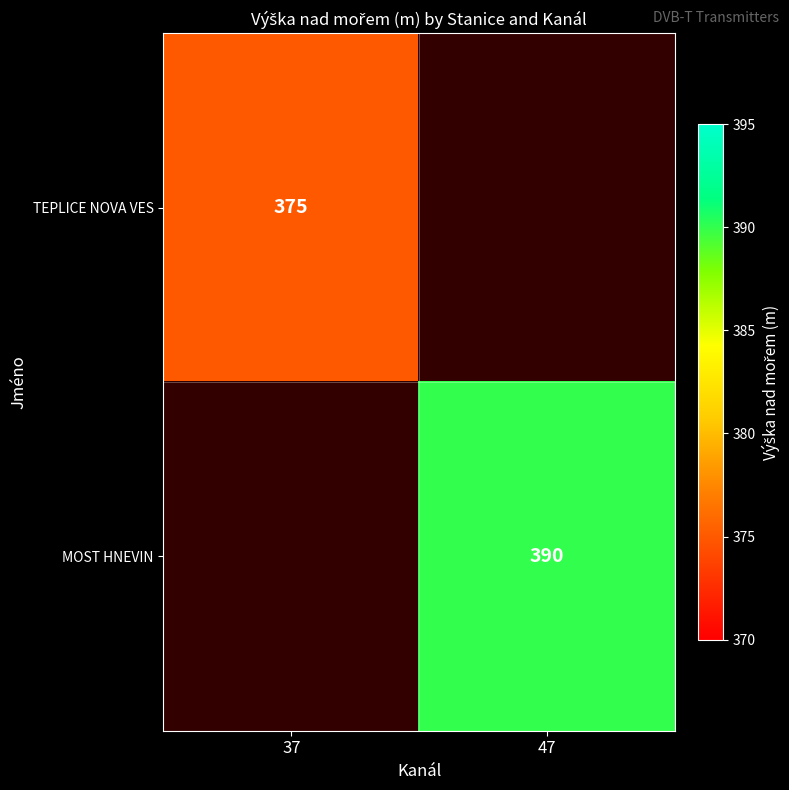

The MOST HNEVIN series shows 390 at 47. True or false?

True